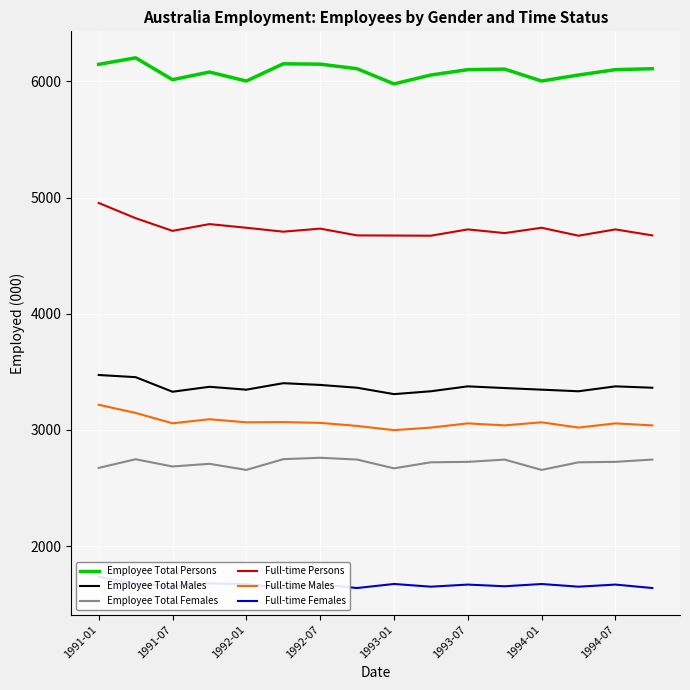

The value of Employee Total Females at 1993-07 is 2725.3. True or false?

True